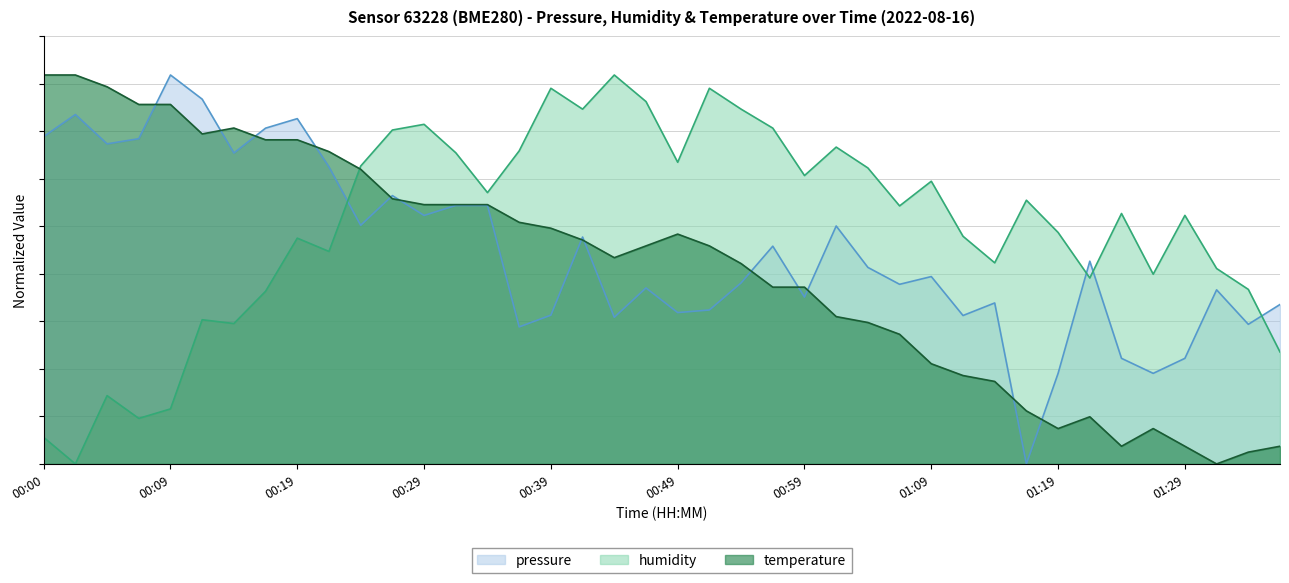

What is the sum of the pressure values at 00:14 and 01:04?

1.3